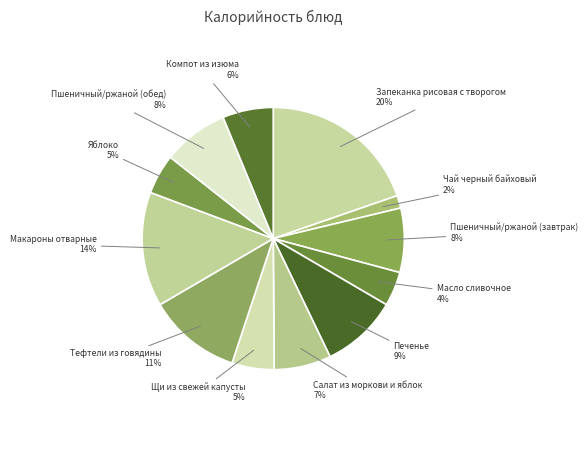

Do Макароны отварные and Пшеничный/ржаной (обед) together represent more than half of the pie?

No